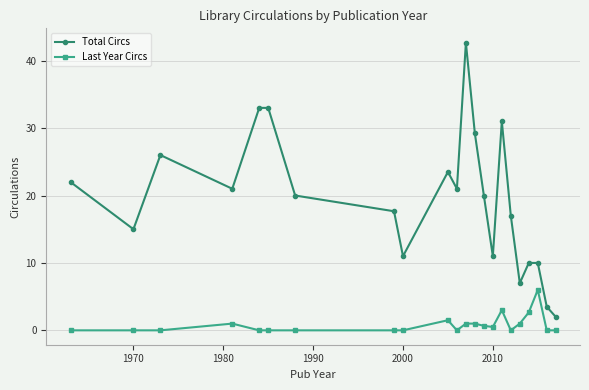

List the series in order of their peak value, highest first.

Total Circs, Last Year Circs